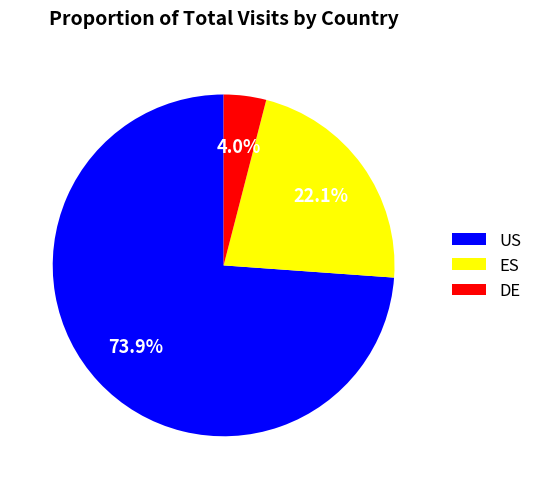

What is the total percentage of DE and ES?

26.1%